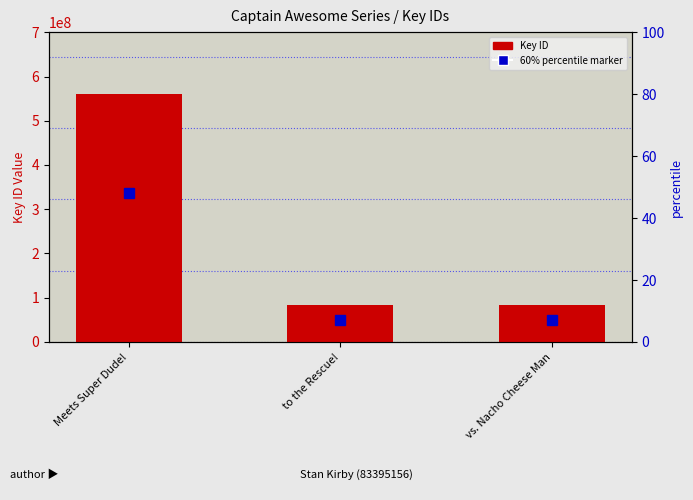

What is the smallest value displayed?

83394821